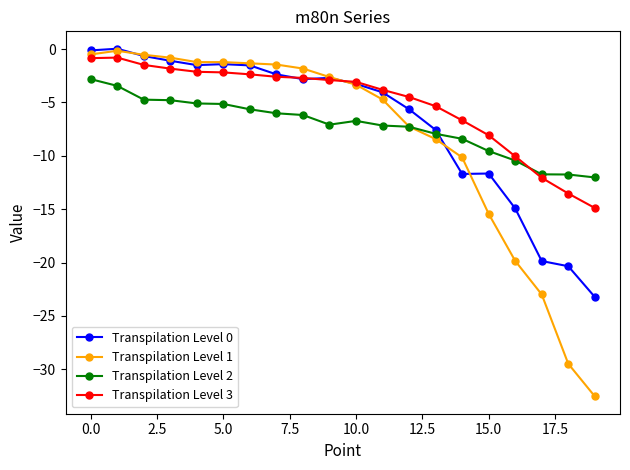

Which series has the largest range (max minus min)?

Transpilation Level 1